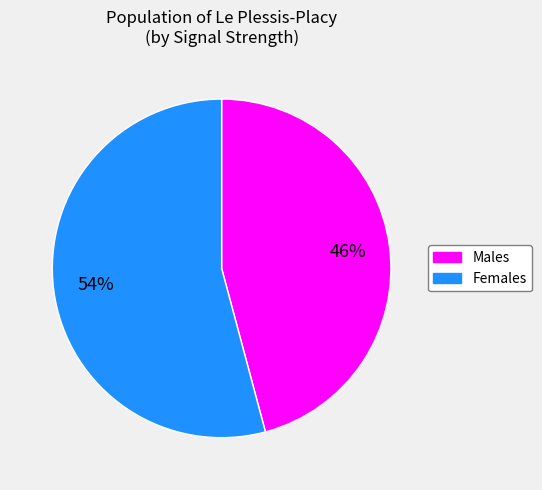

To the nearest percent, what is the difference between the largest and smallest slice percentages?

8%